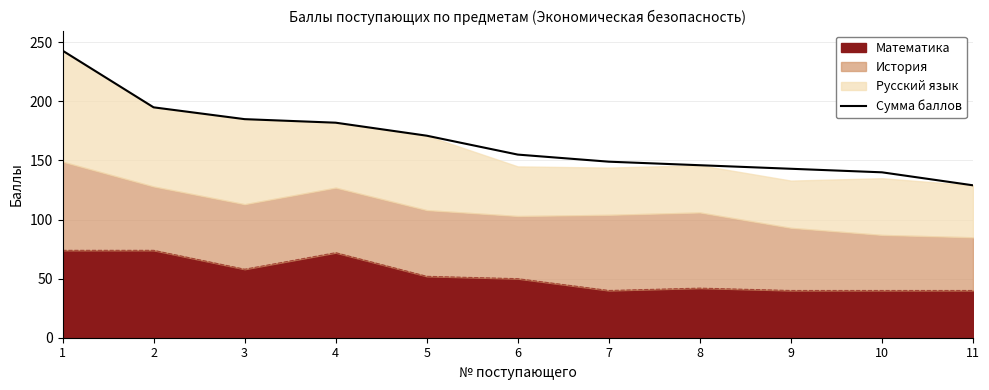

At which label does the data first exceed 155?

1